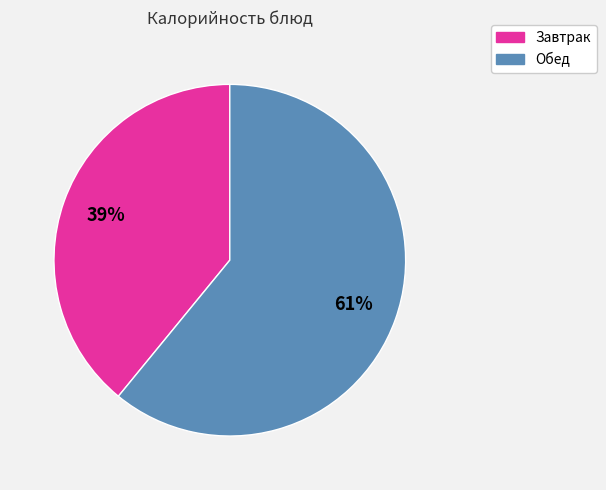

Which slice is the smallest?

Завтрак